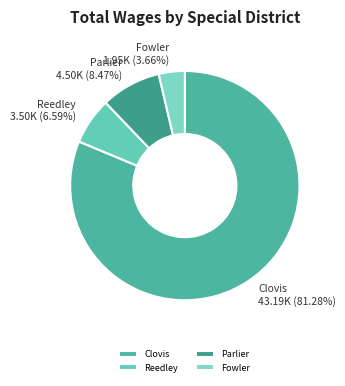

Do Parlier and Reedley together represent more than half of the pie?

No